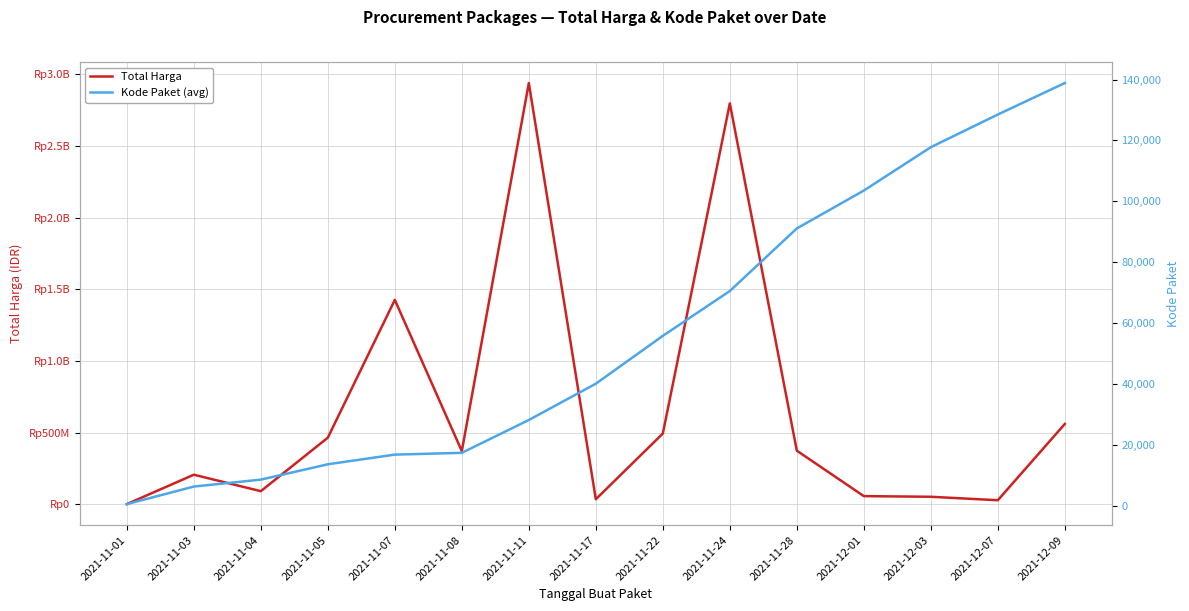

Reading left to right, what are all the values shown in this chart?

Total Harga: 333600.0	205565270.0	90672075.0	464002100.0	1425867900.0	370566300.0	2939553240.0	34292000.0	493000000.0	2797467100.0	373404000.0	56152800.0	51601000.0	27412000.0	559971000.0
Kode Paket (avg): 569.5	6336.5	8611.8	13652.0	16823.0	17411.0	28195.7	40112.0	55826.0	70553.7	91101.0	103541.0	117783.0	128516.0	138846.5